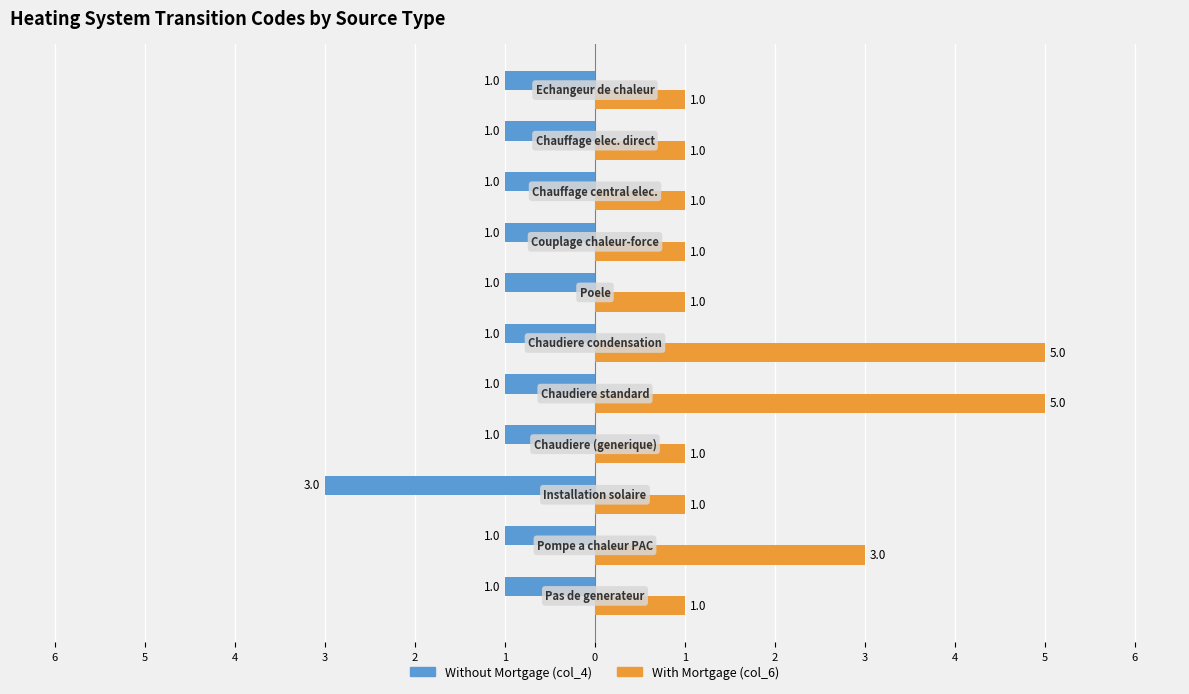

List the series in order of their overall mean, lowest first.

Without Mortgage (col_4), With Mortgage (col_6)